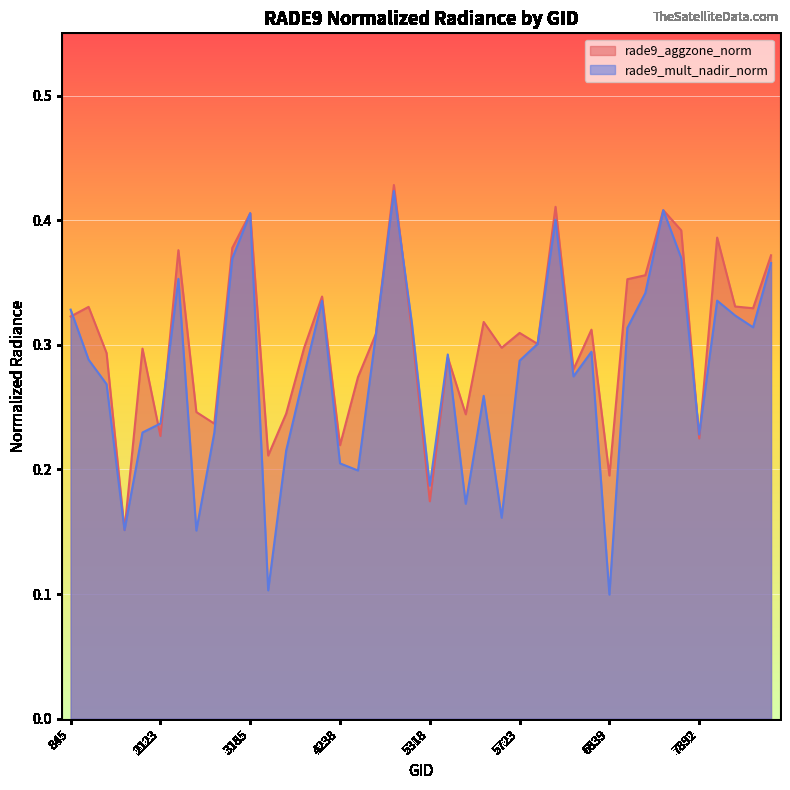

The value of rade9_mult_nadir_norm at 6803 is 0.3. True or false?

True